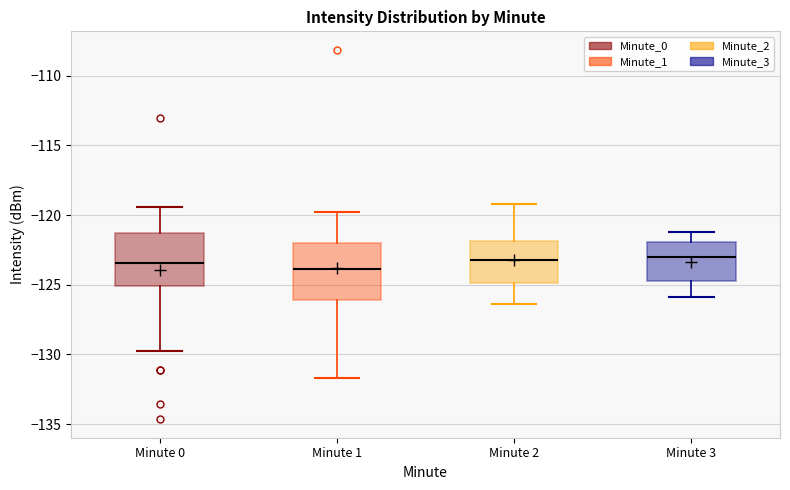

Where does the median line of the box for Minute 2 sit on the y-axis? The values are not printed on the chart, so give them approximately, as read against the axis.

-123.0